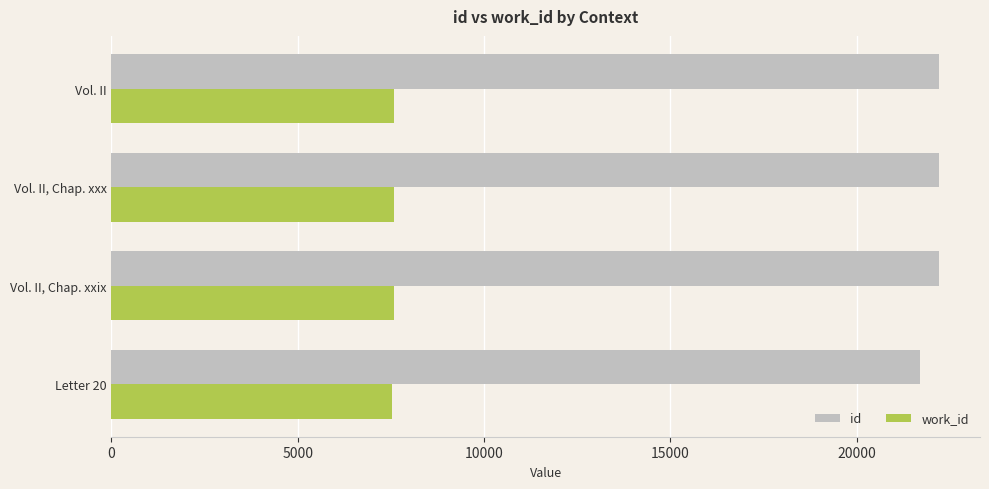

The value of work_id at Letter 20 is 9874. True or false?

False